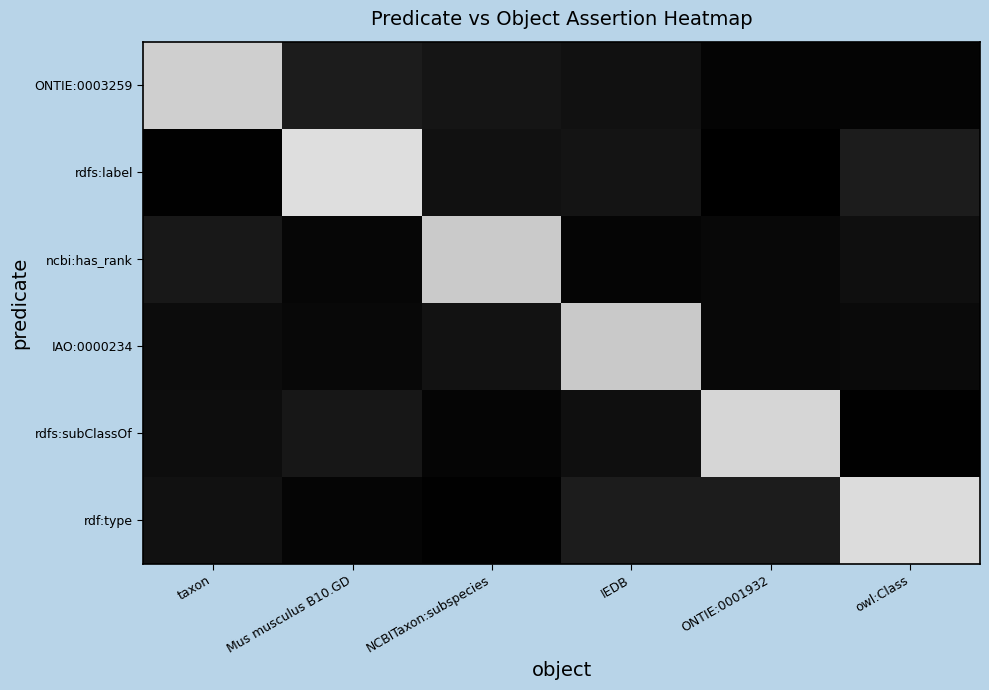

Which series has the largest total across all categories?

rdf:type